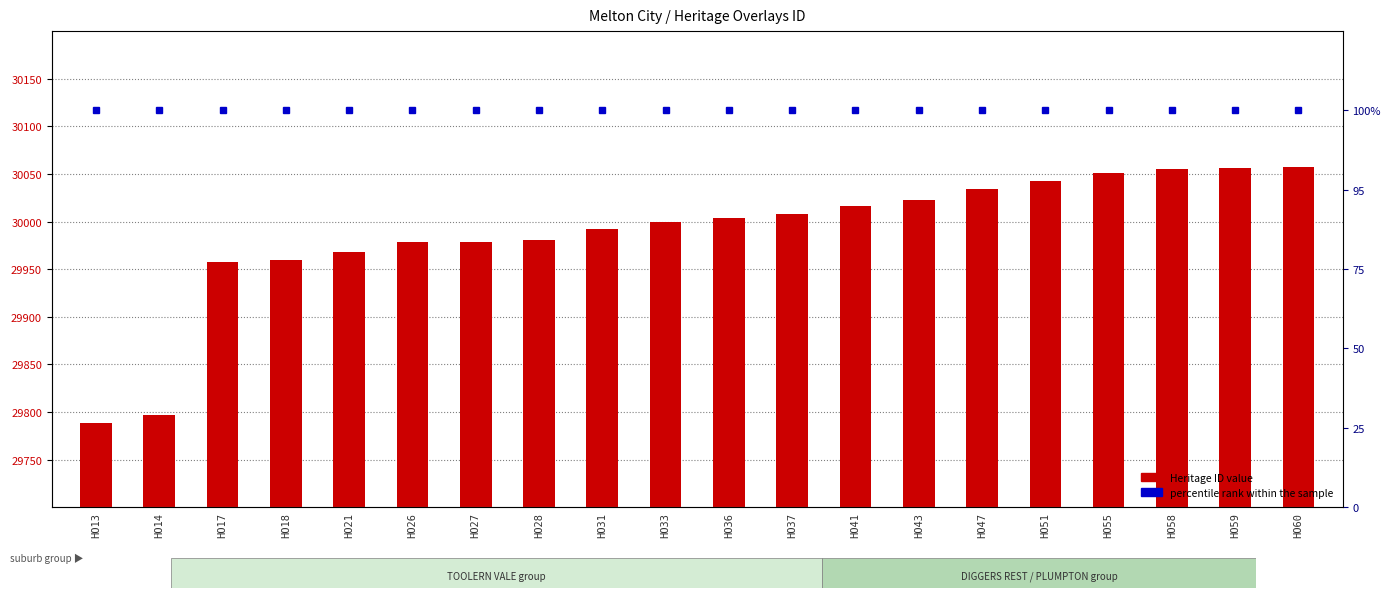

How many data points in Heritage ID are above 30004?

9